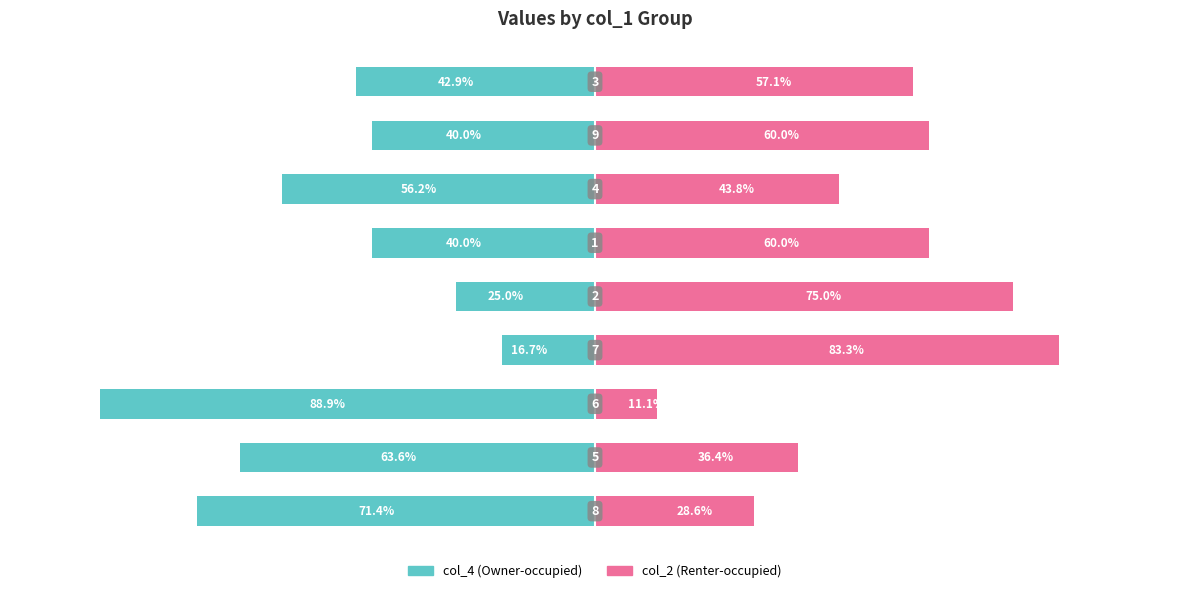

How many bars are there in each group?

2